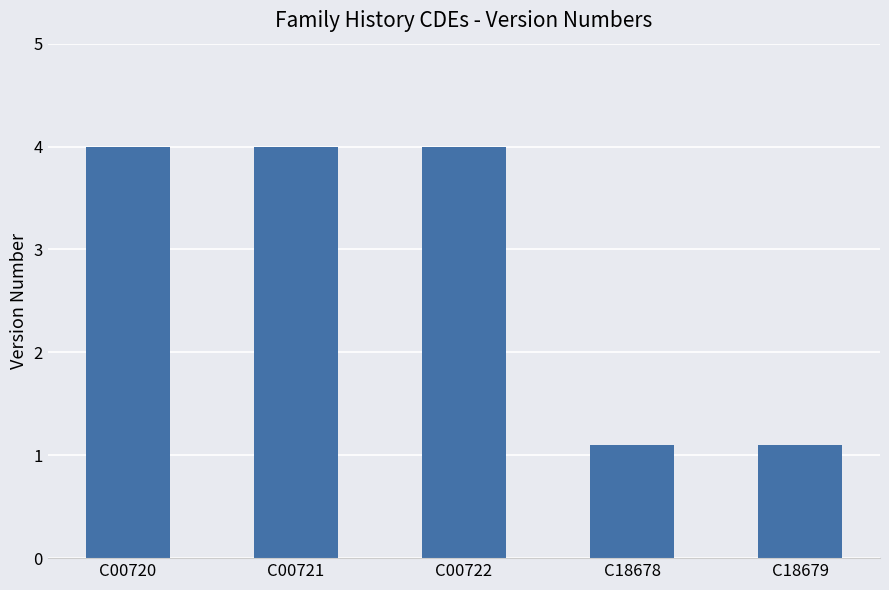

Are the bars grouped side by side (vs. stacked)?

No